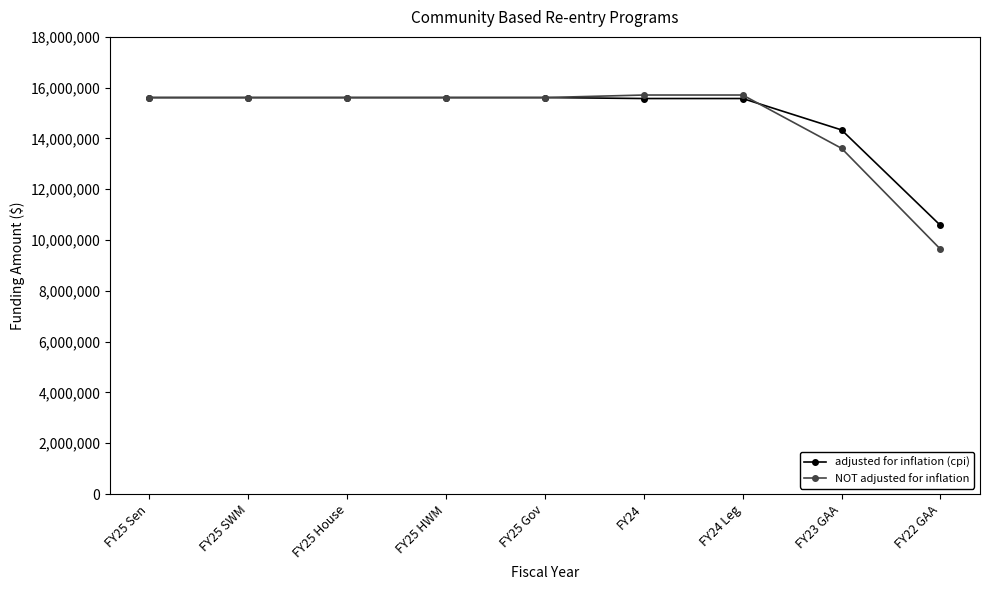

The value of NOT adjusted for inflation at FY23 GAA is 19259809. True or false?

False